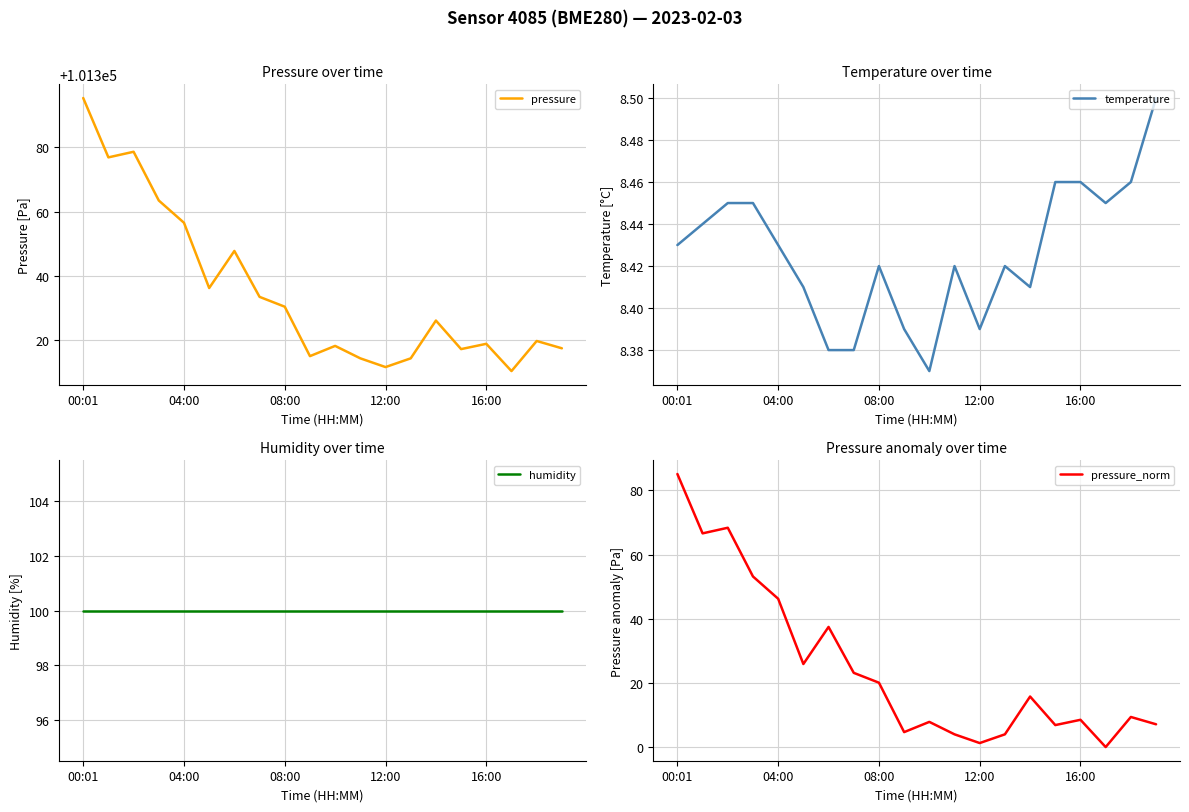

At which category does the chart reach its peak across all series?

00:01